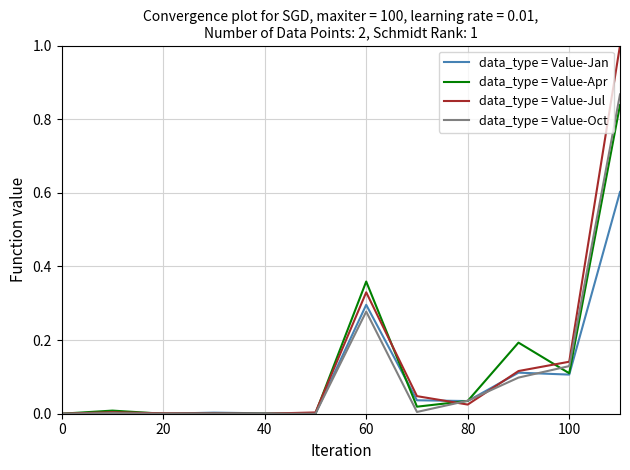

Which series has the largest range (max minus min)?

data_type = Value-Jul